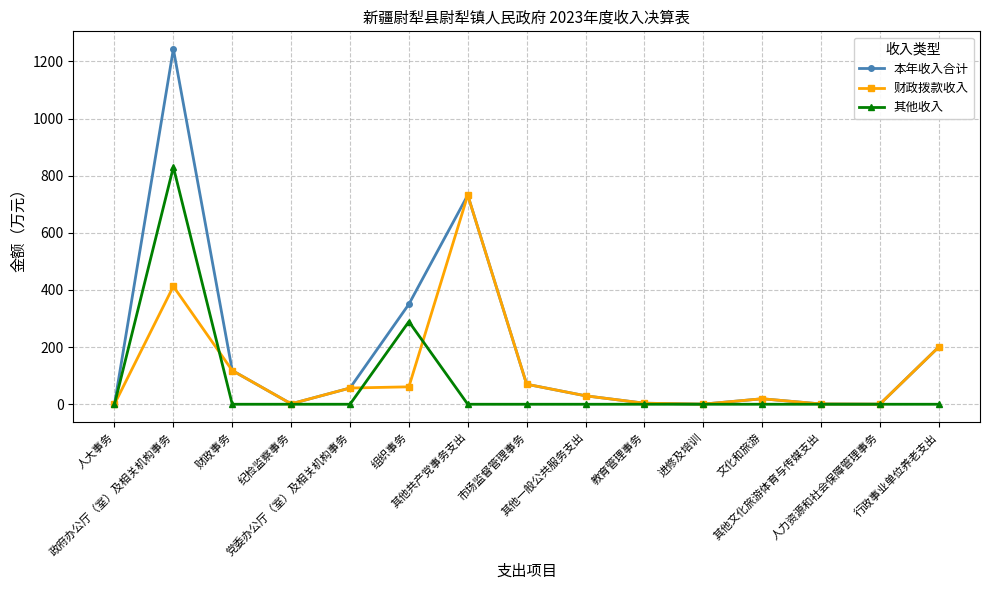

Is this an area chart (filled region under the line)?

No